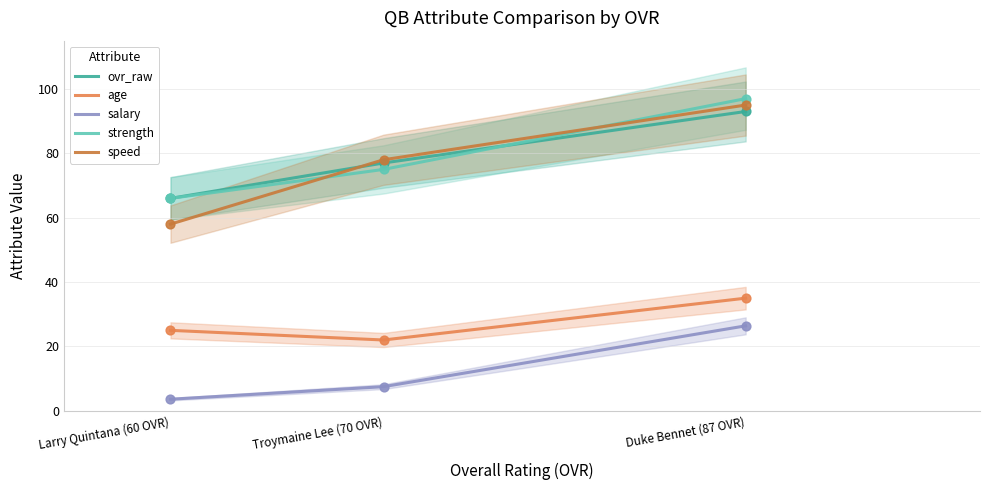

What are all the series names shown in the legend?

ovr_raw, age, salary, strength, speed